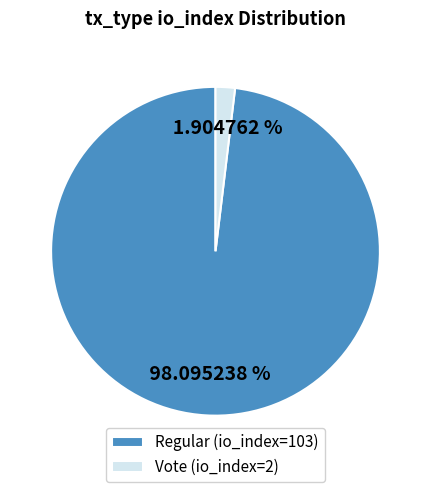

What is the smallest slice in the pie chart?

Vote